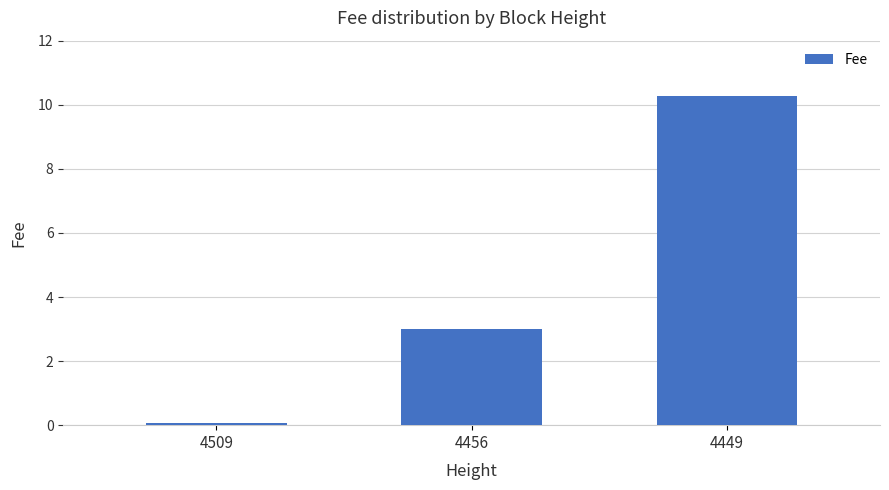

What is the change in value from 4456 to 4449?

+7.3